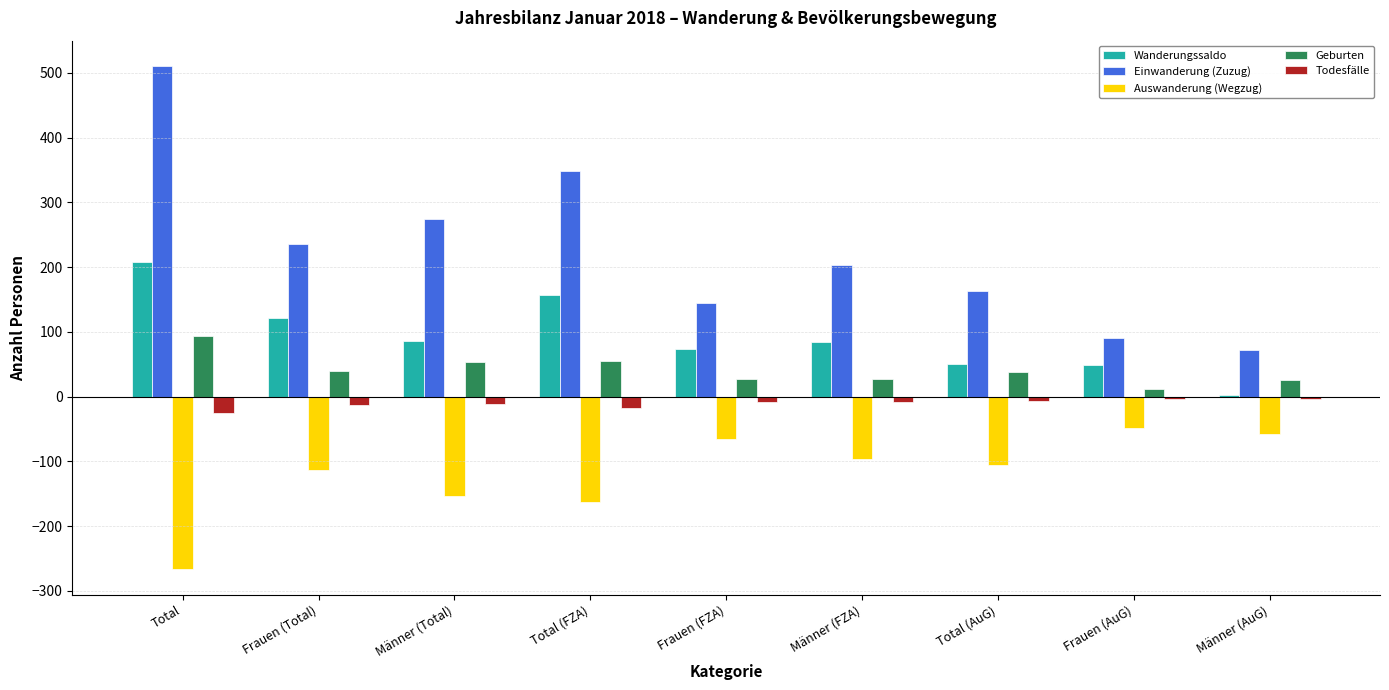

The Todesfälle series shows -18 at Total (FZA). True or false?

True